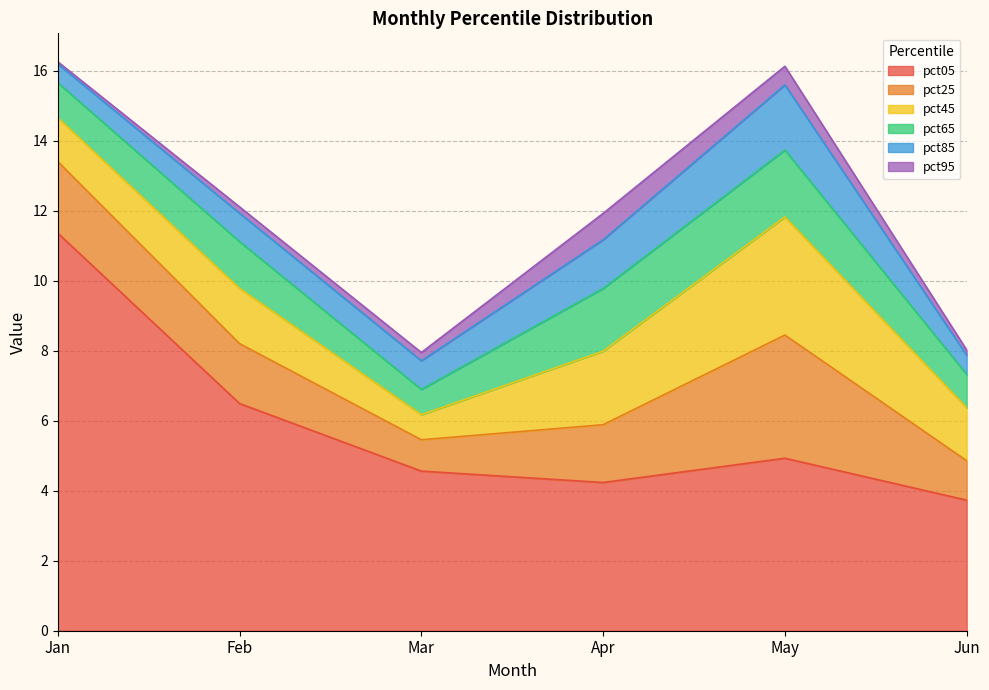

How many lines are shown in the chart?

6